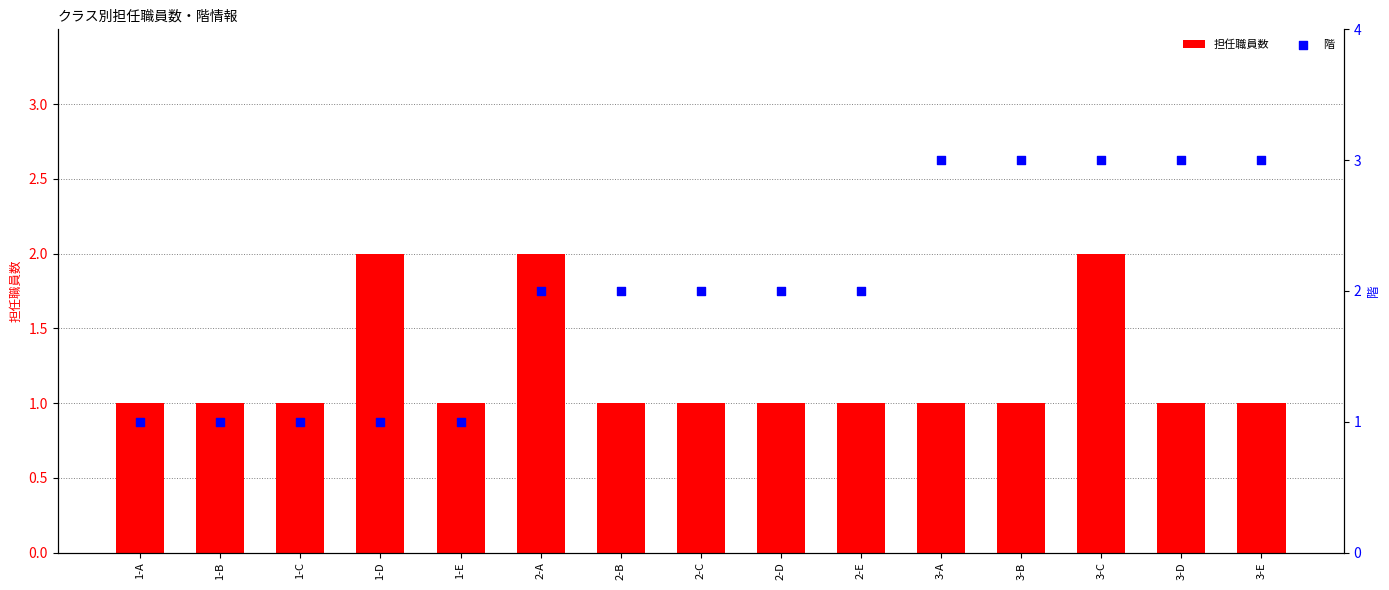

Is the value of 階 at 1-A greater than the value of 担任職員数 at 1-D?

No